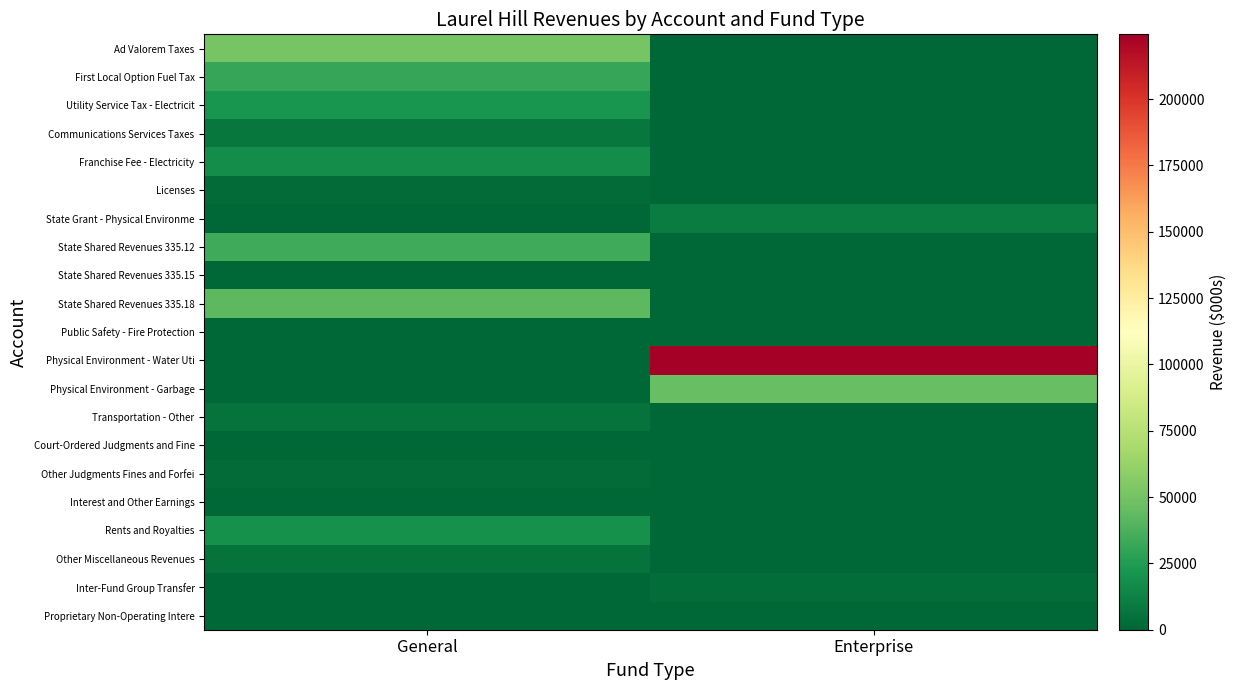

Rank the series at Enterprise from lowest to highest value.

Ad Valorem Taxes, First Local Option Fuel Tax, Utility Service Tax - Electricit, Communications Services Taxes, Franchise Fee - Electricity, Licenses, State Shared Revenues 335.12, State Shared Revenues 335.15, State Shared Revenues 335.18, Public Safety - Fire Protection, Transportation - Other, Court-Ordered Judgments and Fine, Other Judgments Fines and Forfei, Interest and Other Earnings, Rents and Royalties, Other Miscellaneous Revenues, Proprietary Non-Operating Intere, Inter-Fund Group Transfer, State Grant - Physical Environme, Physical Environment - Garbage, Physical Environment - Water Uti